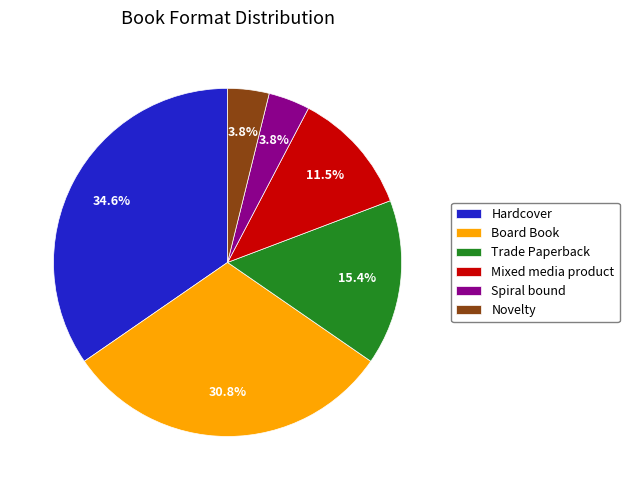

To the nearest percent, what is the combined percentage of Spiral bound and Hardcover?

38%